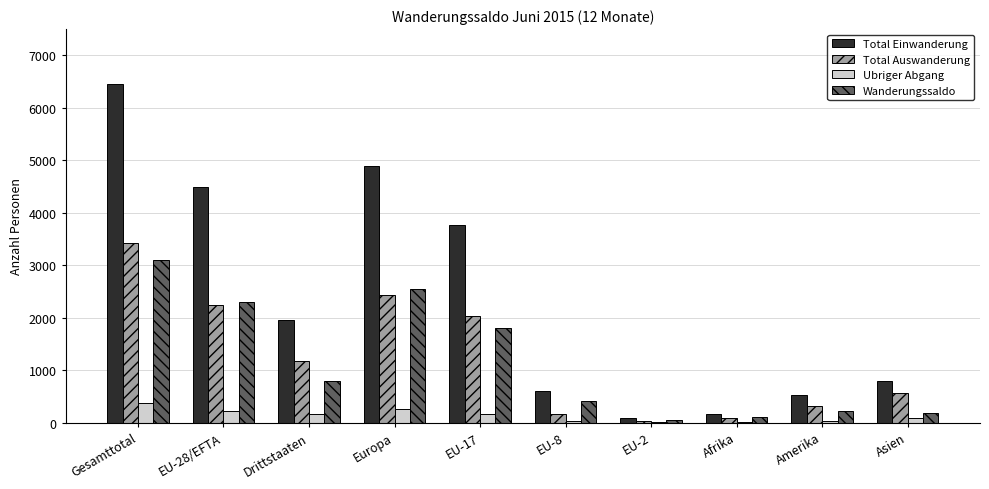

Which series has the largest total across all categories?

Total Einwanderung